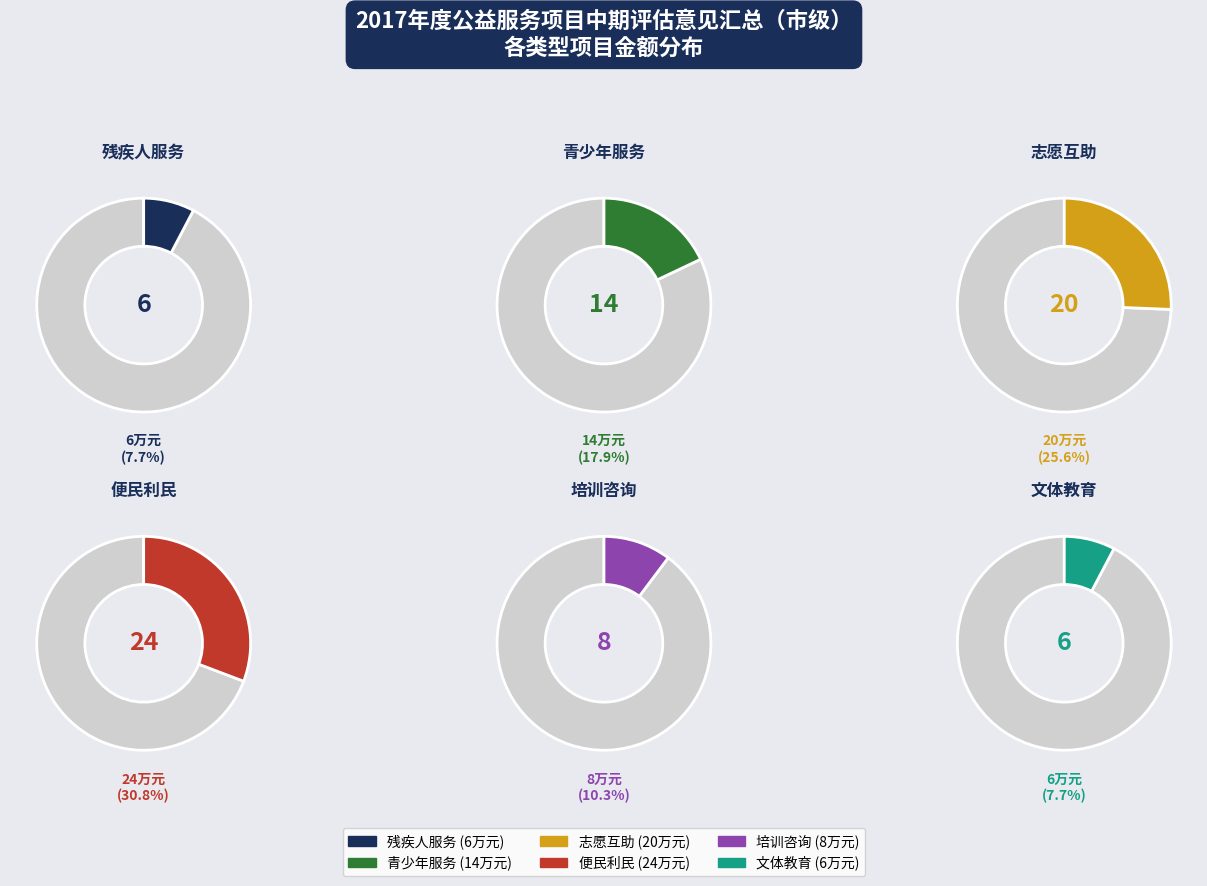

To the nearest percent, what is the combined percentage of 青少年服务 and 残疾人服务?

26%